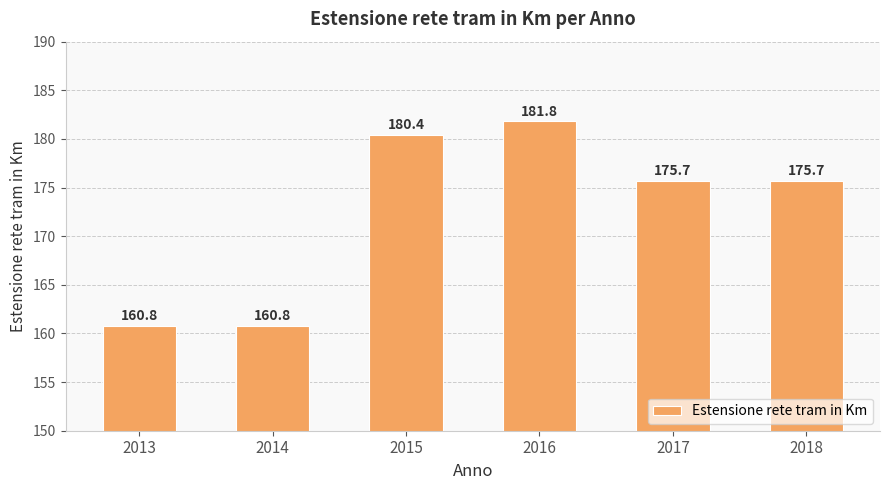

How many data points are above 175?

4